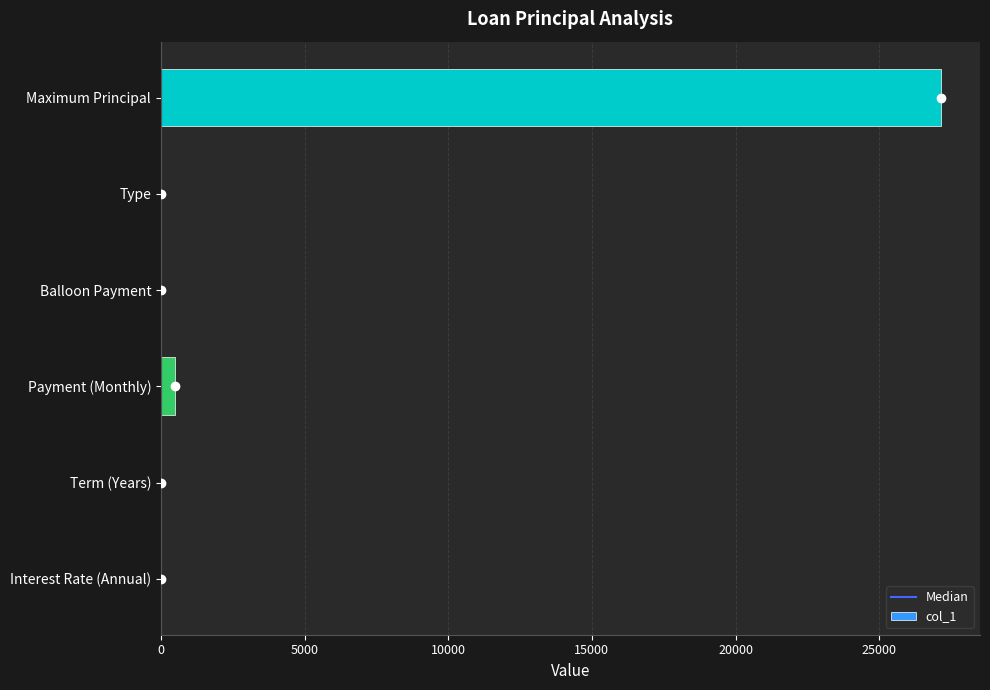

The chart shows a value of 17488.5 at Maximum Principal. True or false?

False